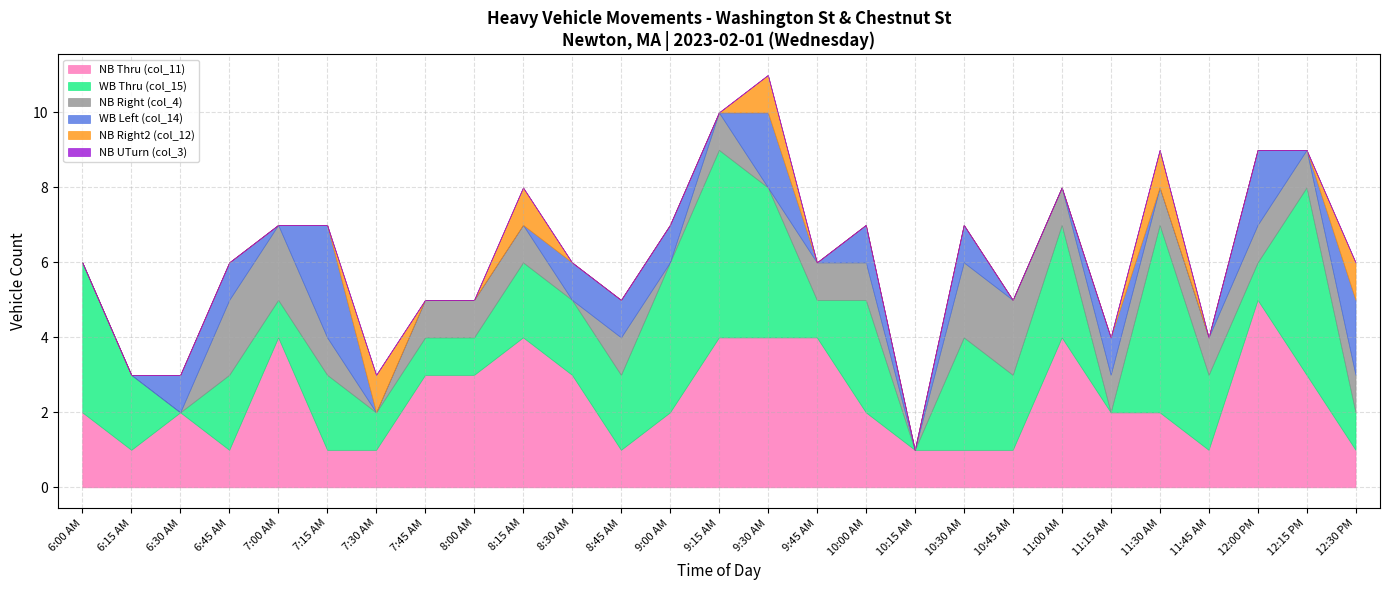

The value of NB Thru (col_11) at 7:15 AM is 0. True or false?

False